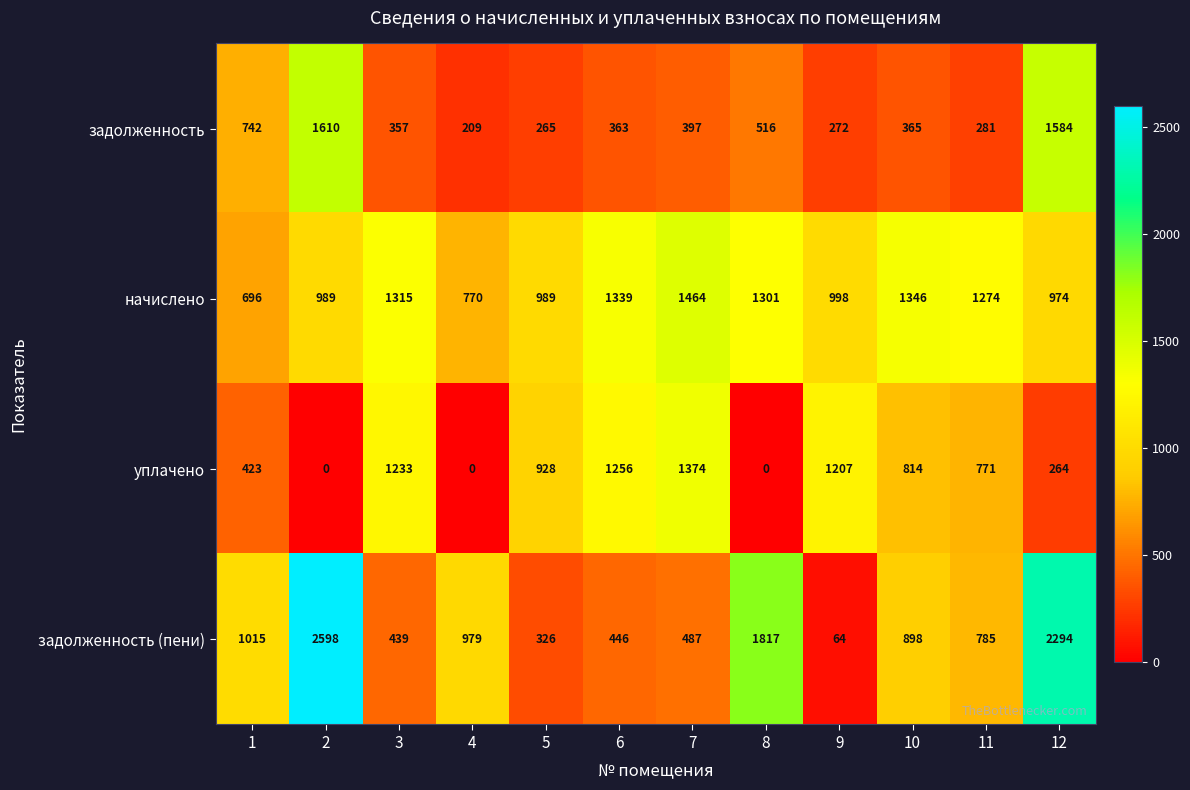

What is the total value across all series at 12?

5116